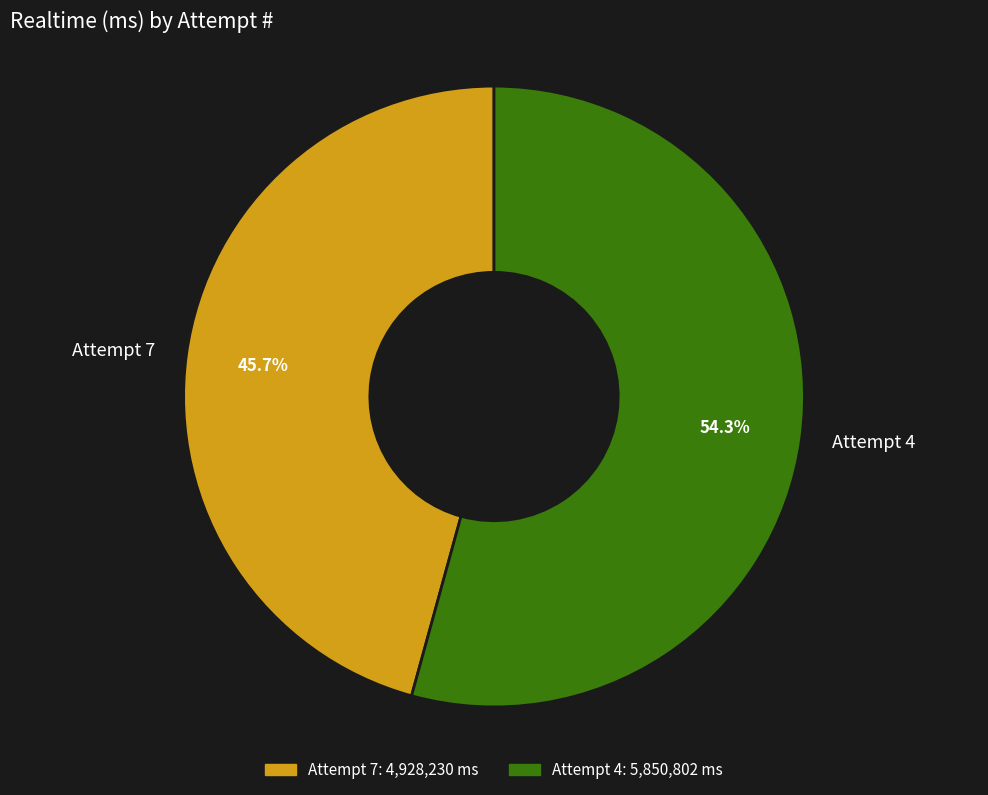

Rank the categories by value from lowest to highest.

Attempt 7, Attempt 4